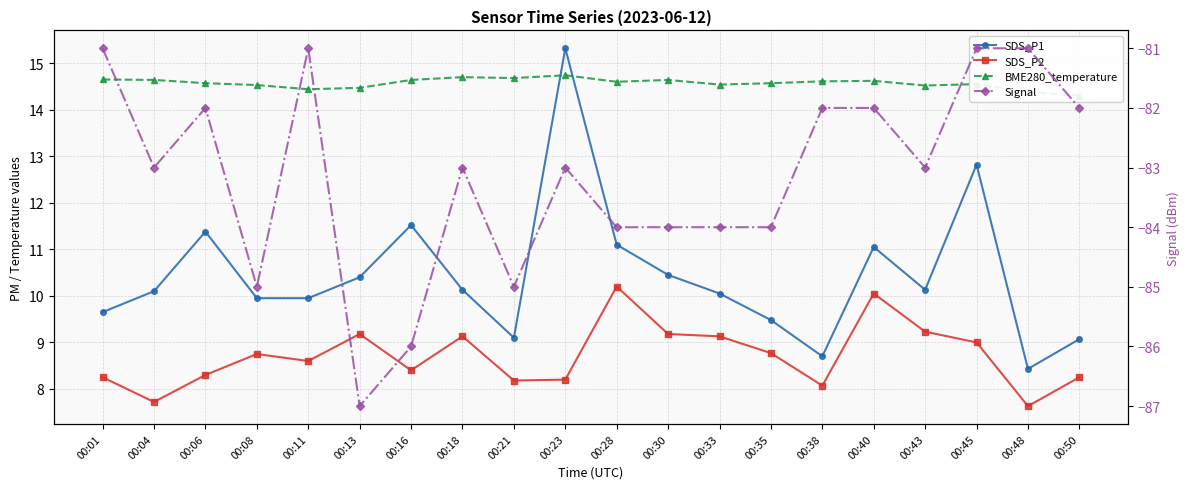

At 00:18, list the series in order from largest to smallest.

BME280_temperature, SDS_P1, SDS_P2, Signal